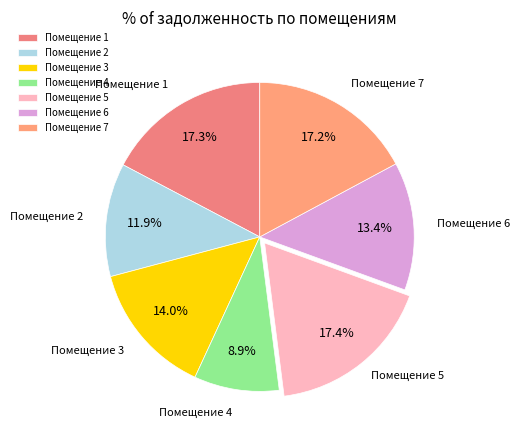

Which has a higher value, Помещение 4 or Помещение 2?

Помещение 2